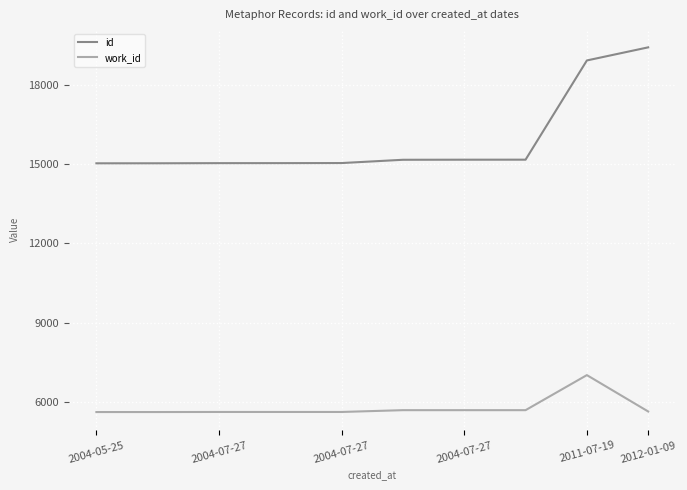

True or false: work_id and id cross at least once.

False